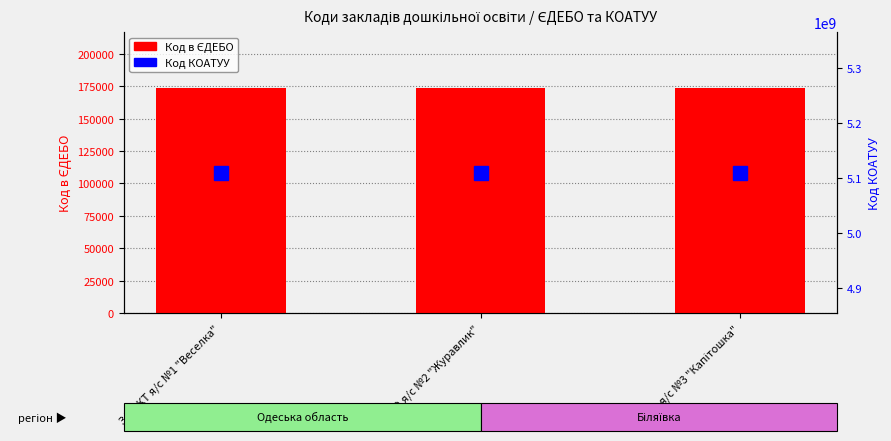

What is the total value across all series at ЗДО КТ я/с №1 "Веселка"?

5110673325